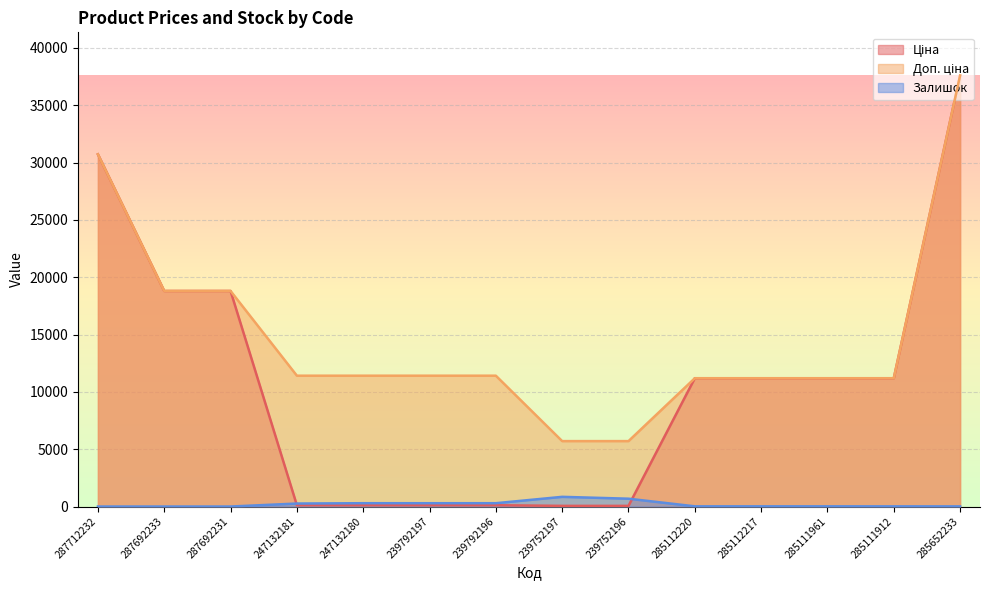

In Залишок, how many points are lower than both neighbors (excluding endpoints)?

1